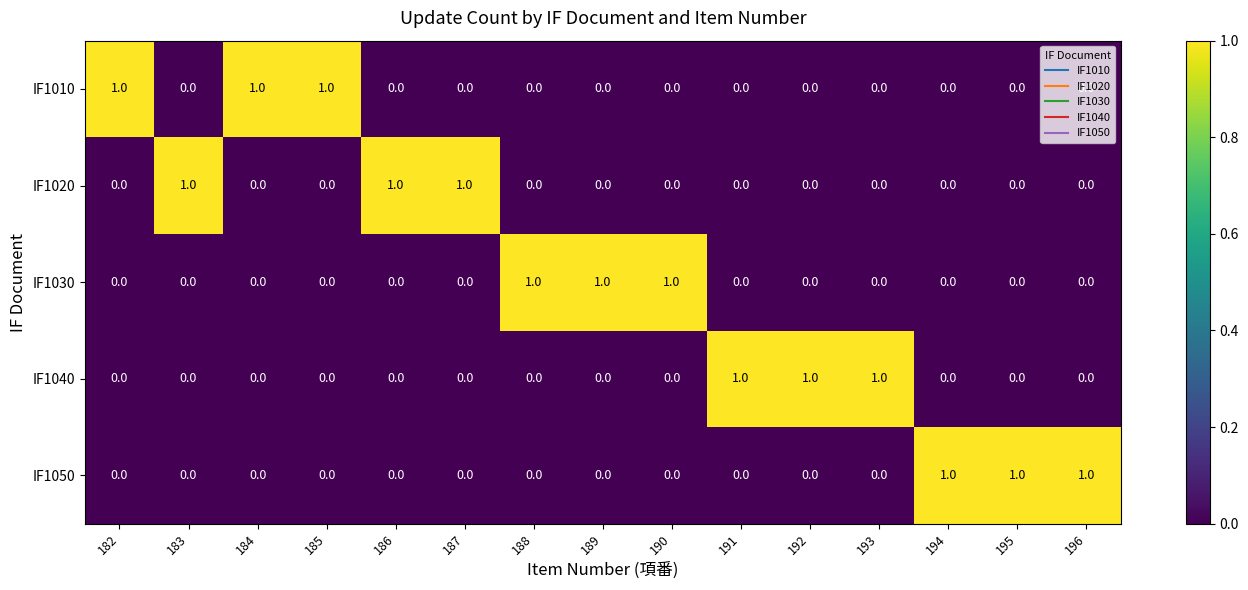

Is it true that IF1040 equals 0 at 190?

True